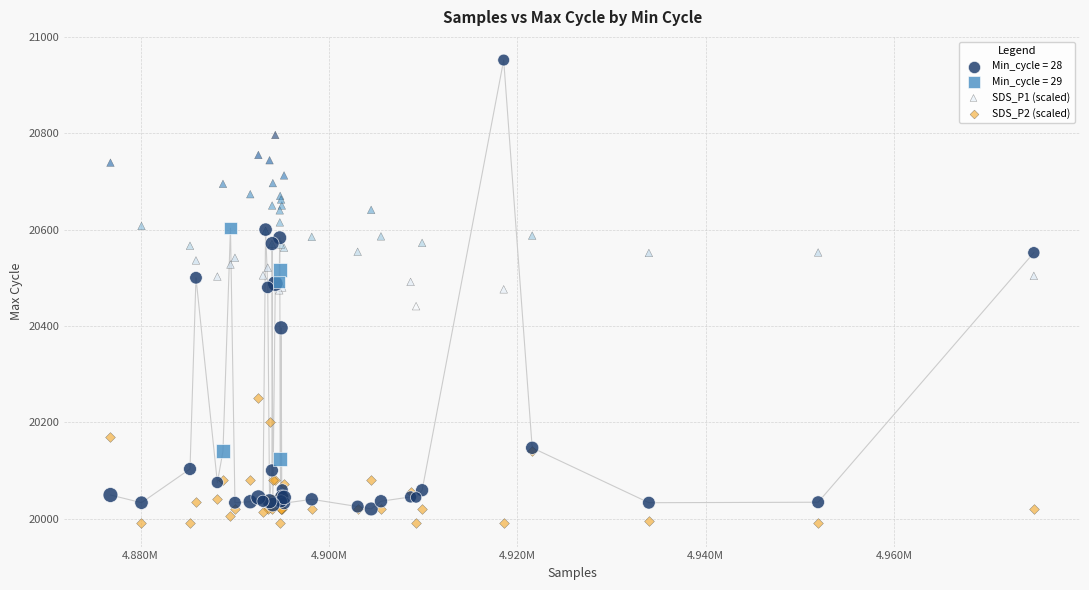

Which series has the largest Y range (max minus min)?

Min_cycle = 28